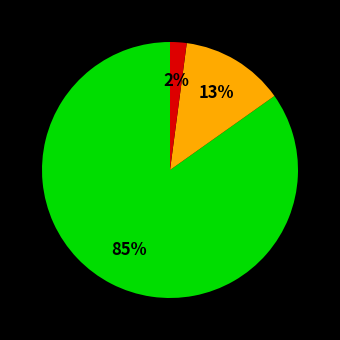

How many slices are in this pie chart?

3